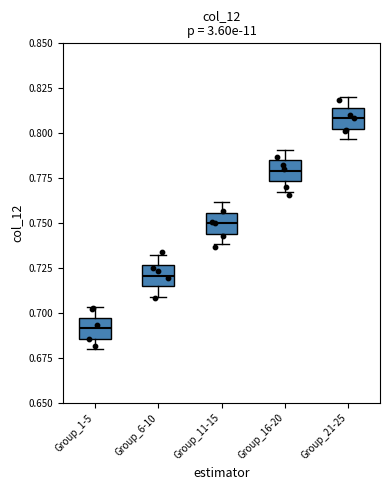

Reading left to right, read every box against the y-axis: the position of its median line, the range the box covers, and the ends of its whiskers. The values are not printed on the chart, so give them approximately, as read against the axis.

Group_1-5: median 0.690, box 0.685 to 0.700, whiskers 0.680 to 0.705
Group_6-10: median 0.720, box 0.715 to 0.725, whiskers 0.710 to 0.735
Group_11-15: median 0.750, box 0.745 to 0.755, whiskers 0.740 to 0.760
Group_16-20: median 0.780, box 0.775 to 0.785, whiskers 0.770 to 0.790
Group_21-25: median 0.810, box 0.805 to 0.815, whiskers 0.795 to 0.820